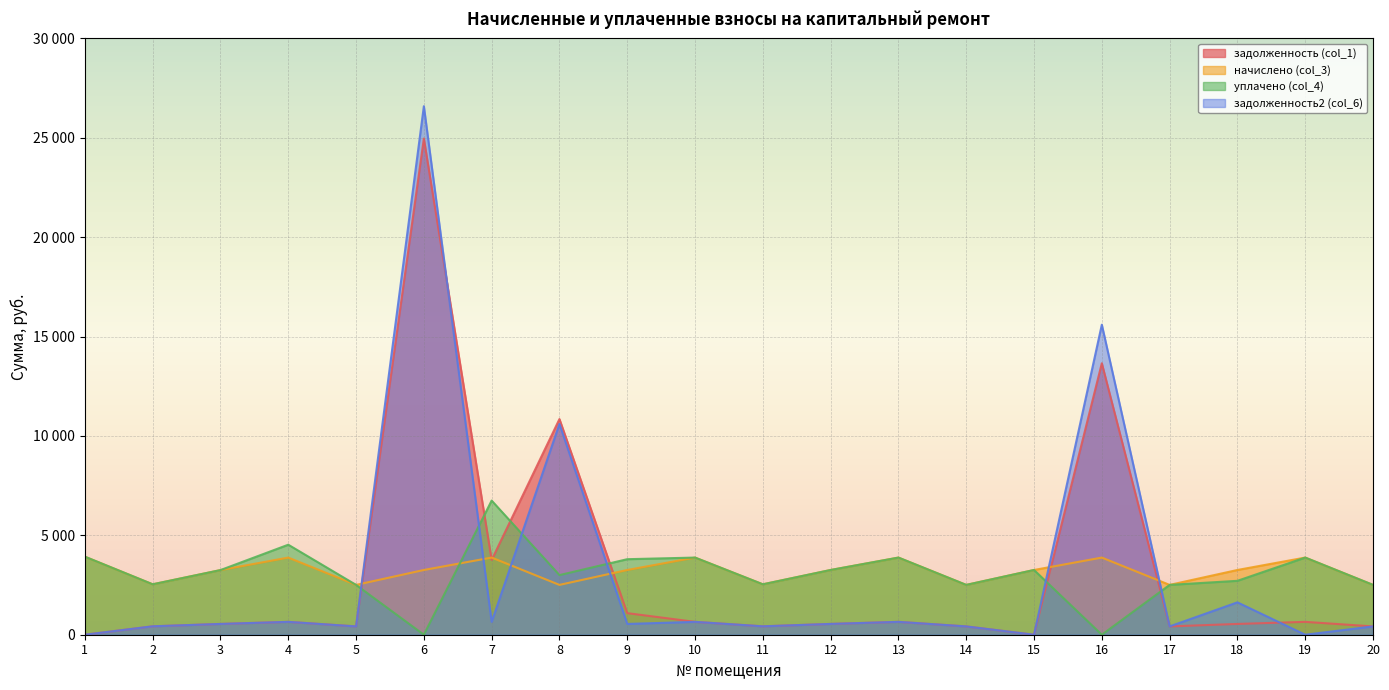

How many categories are shown in the chart?

20